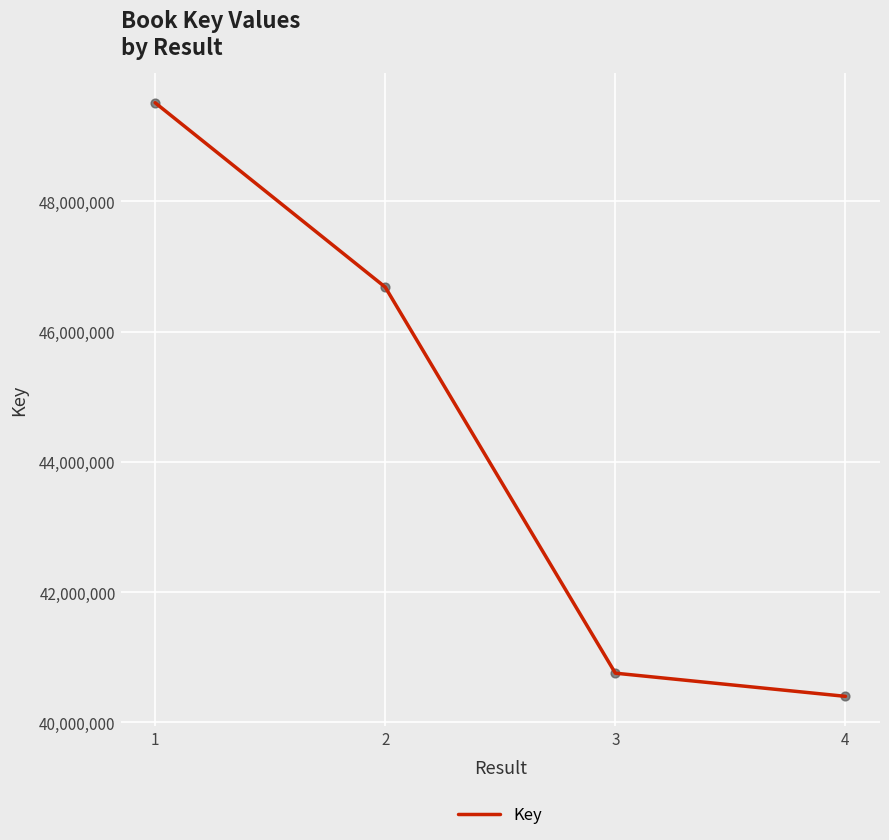

Between 4 and 3, which is larger?

3